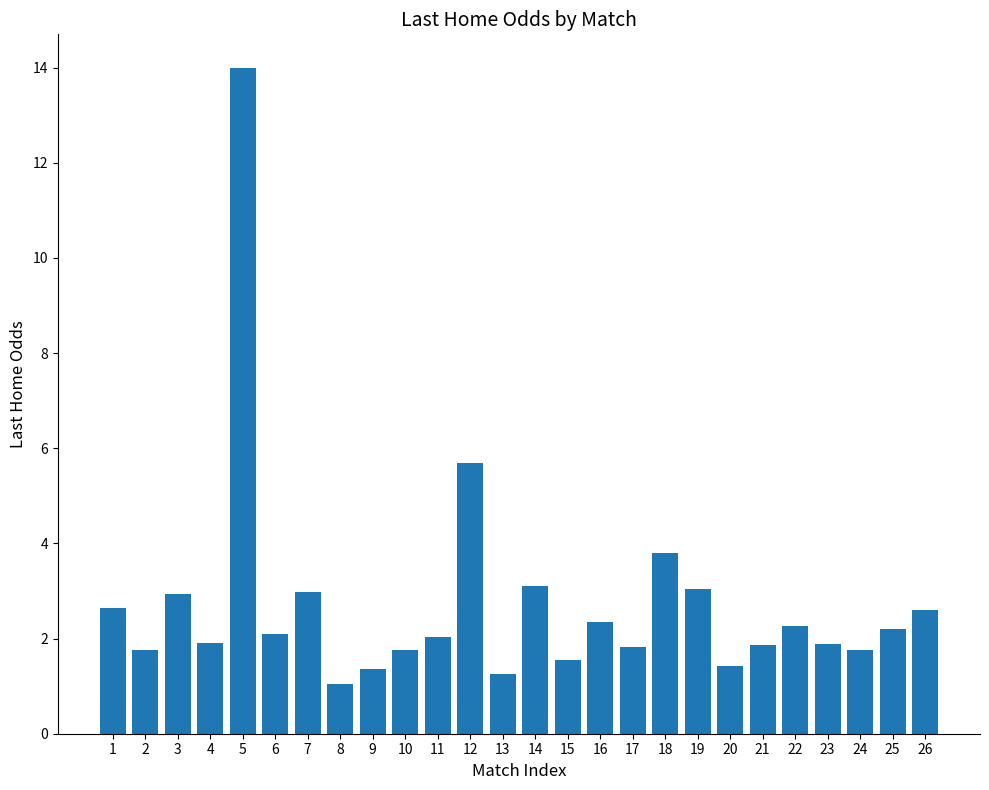

What is the change in value from 1 to 22?

-0.4